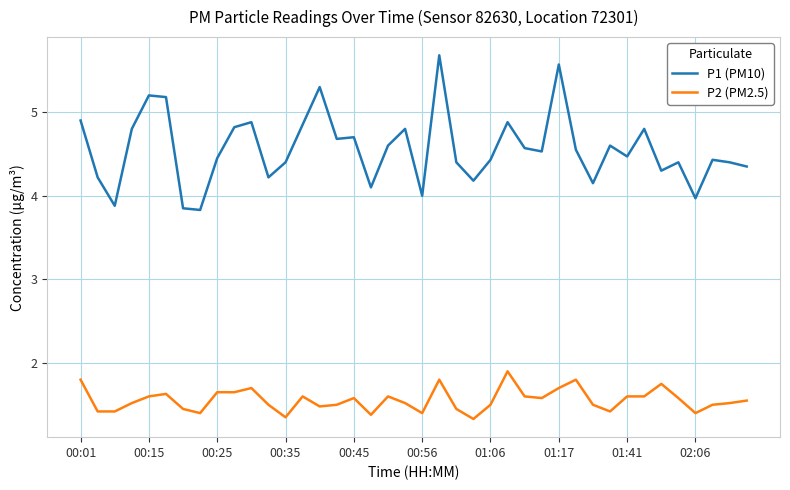

Count the number of data series in this chart.

2